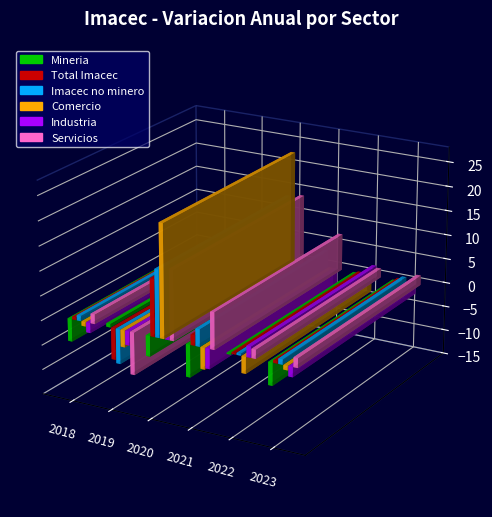

What is the minimum value for Comercio?

-4.3